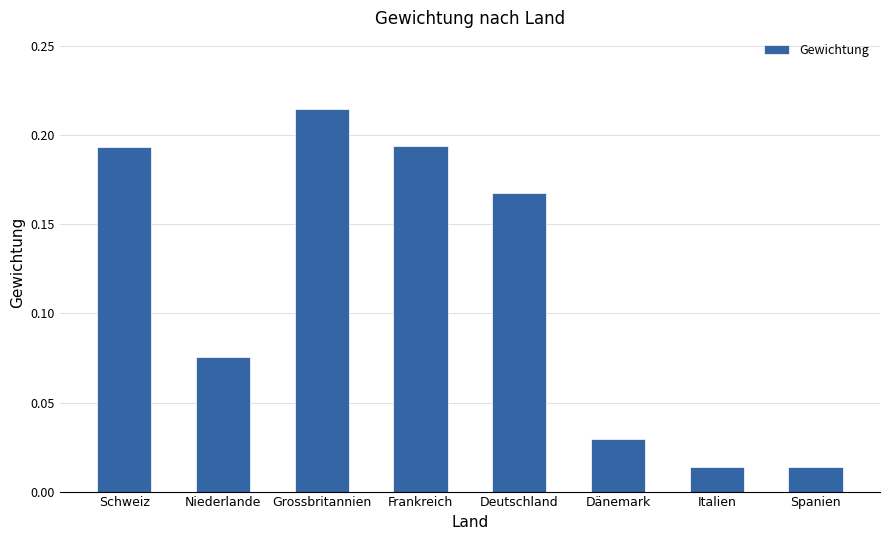

What is the label of the 6th bar from the left?

Dänemark